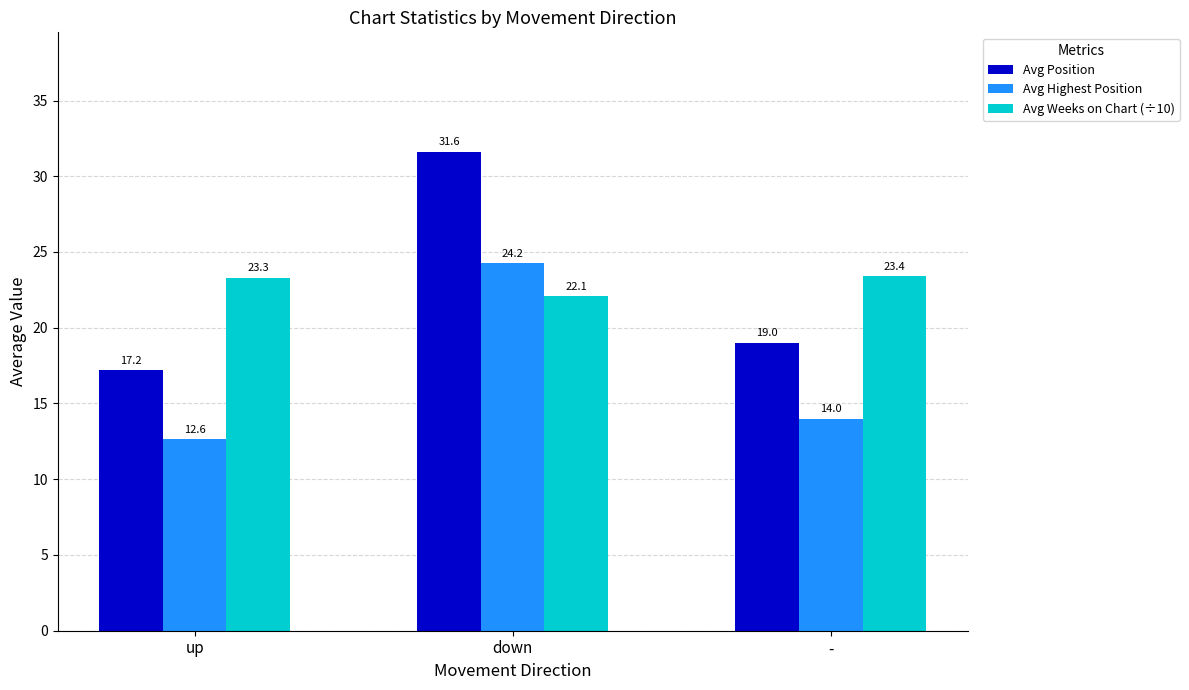

What is the sum of the Avg Position values at - and down?

50.6